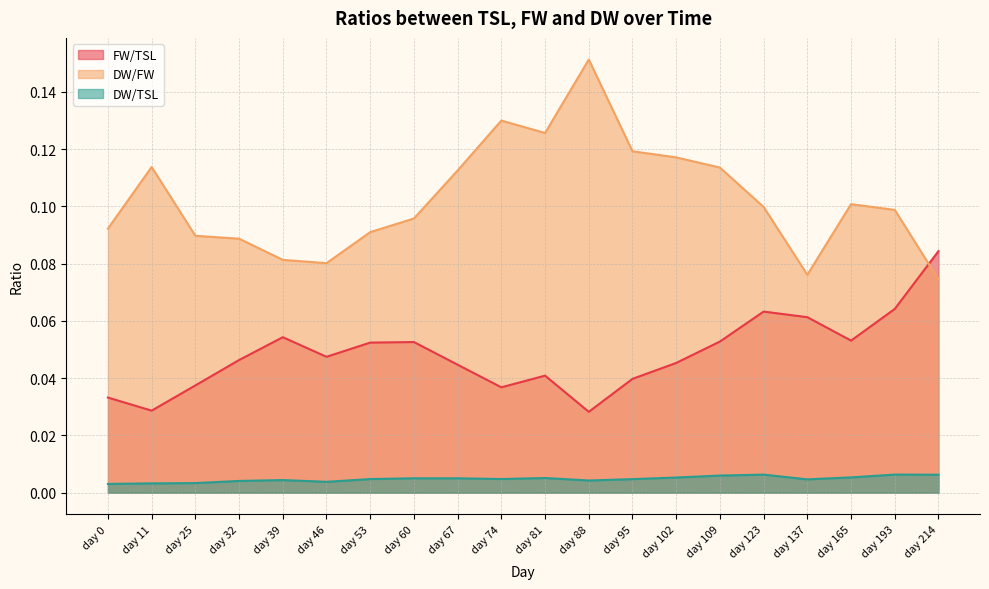

At day 46, list the series in order from smallest to largest.

DW/TSL, FW/TSL, DW/FW